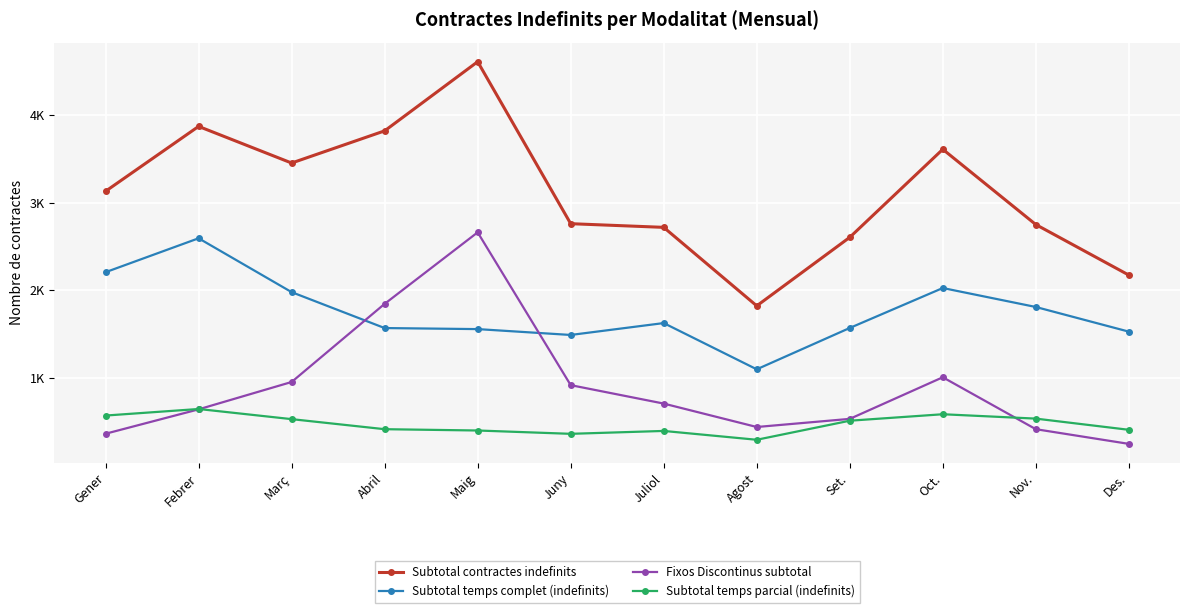

What is the difference between the maximum and minimum values in the Subtotal temps parcial (indefinits) series?

352